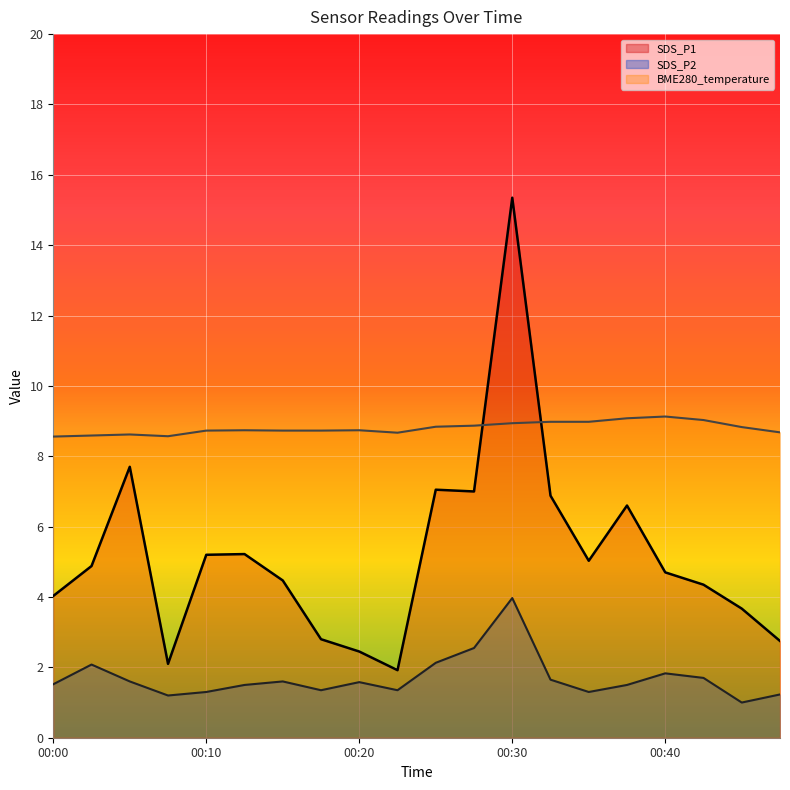

How many categories are shown in the chart?

20